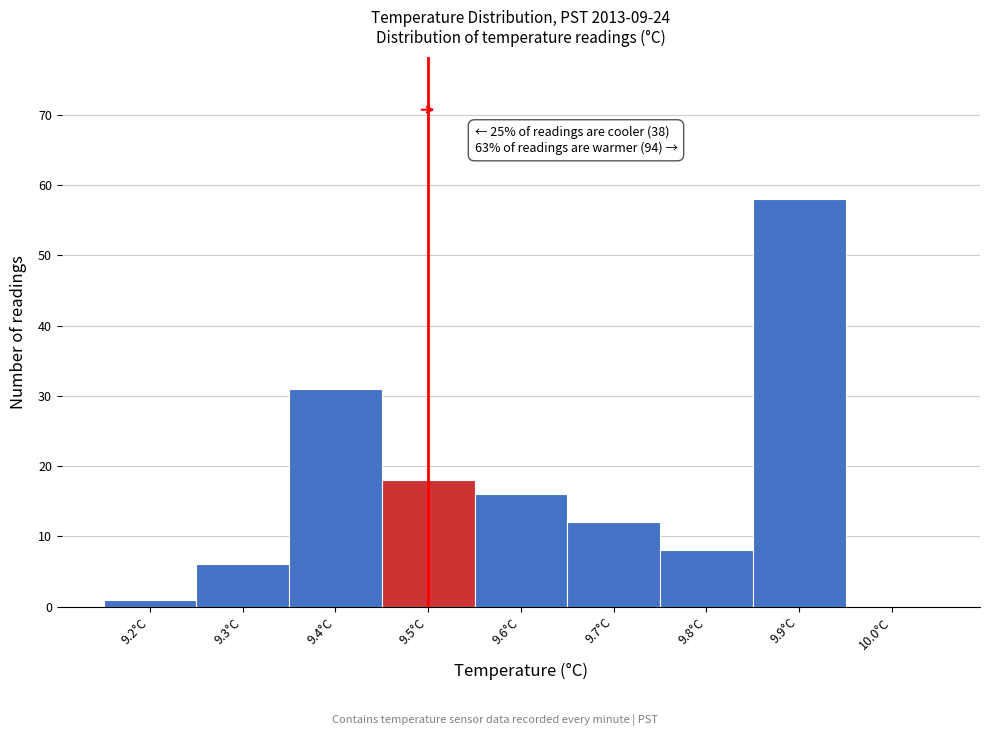

Over which range of the x-axis is the bar tallest?

9.85 to 9.95